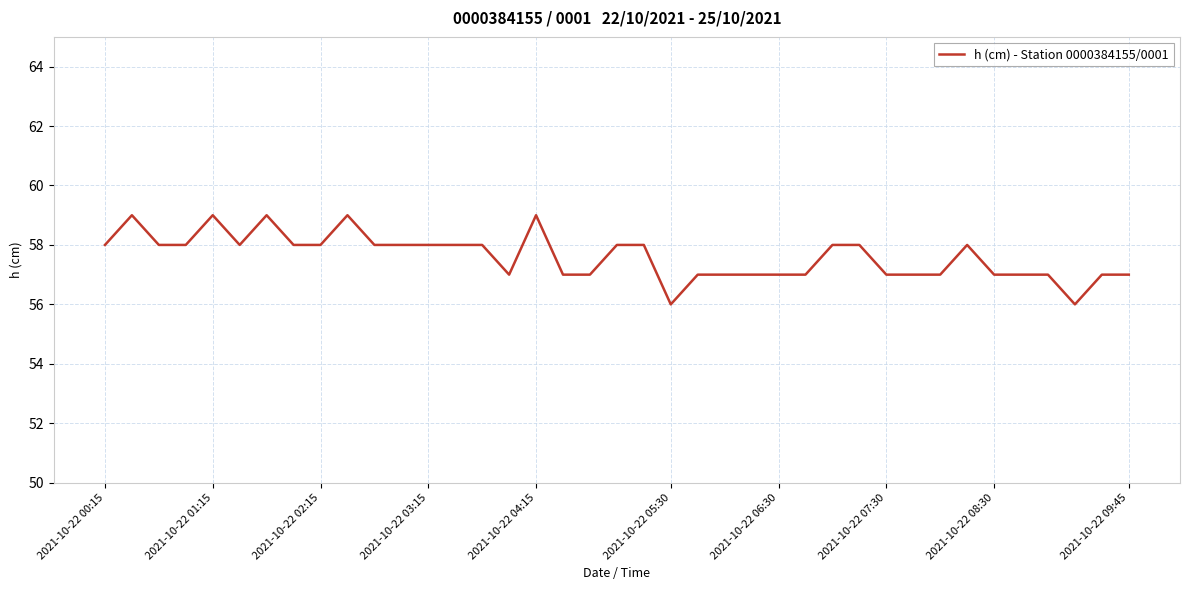

What is the maximum value shown in the chart?

59